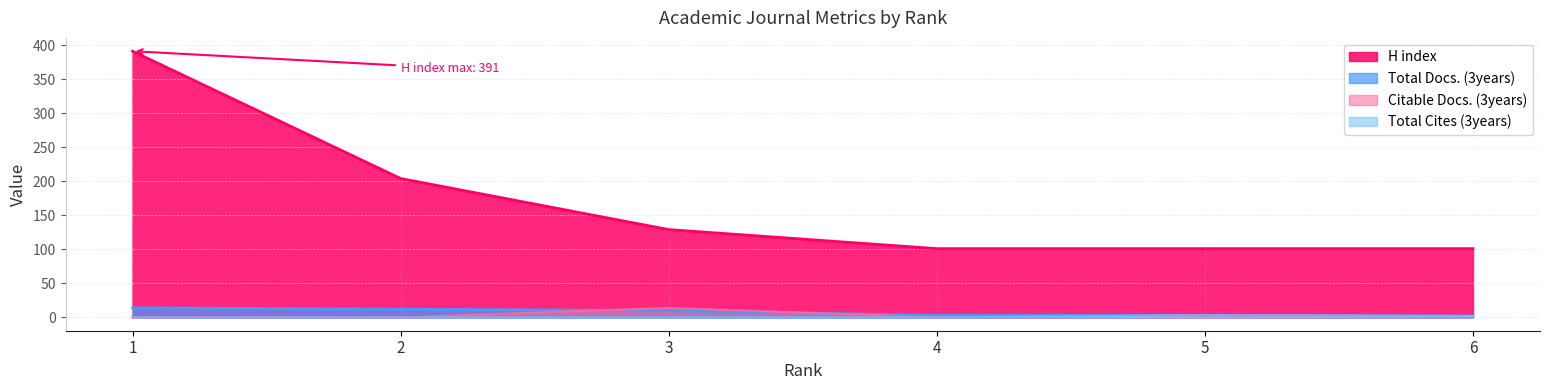

Reading left to right, extract all data points from this chart.

Total Docs. (3years): 14	12	10	3	3	2
Total Cites (3years): 0	0	0	0	3	2
Citable Docs. (3years): 0	0	14	0	3	2
H index: 391	204	129	101	101	101